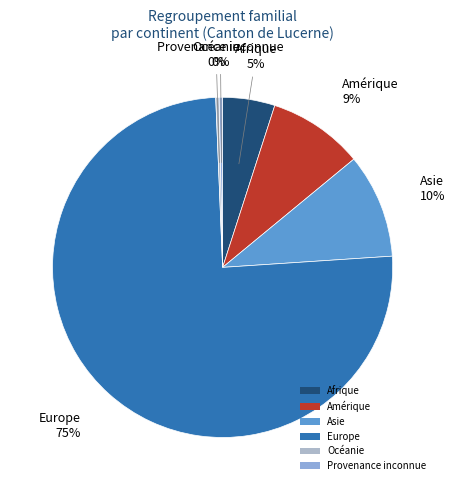

Is it true that Amérique is 23% of the pie?

False